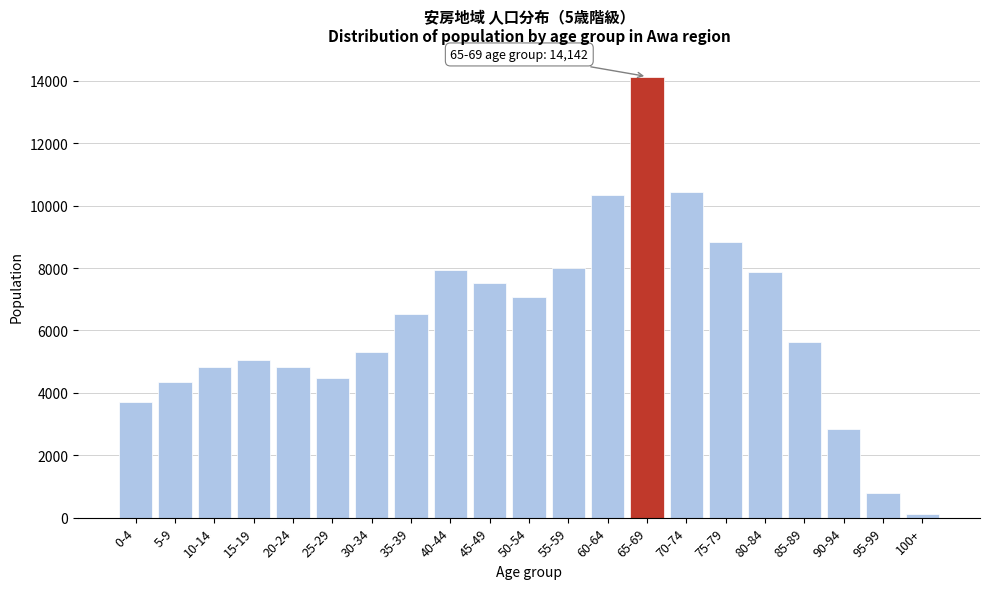

What is the ratio of the value at 30-34 to the value at 35-39?

0.8